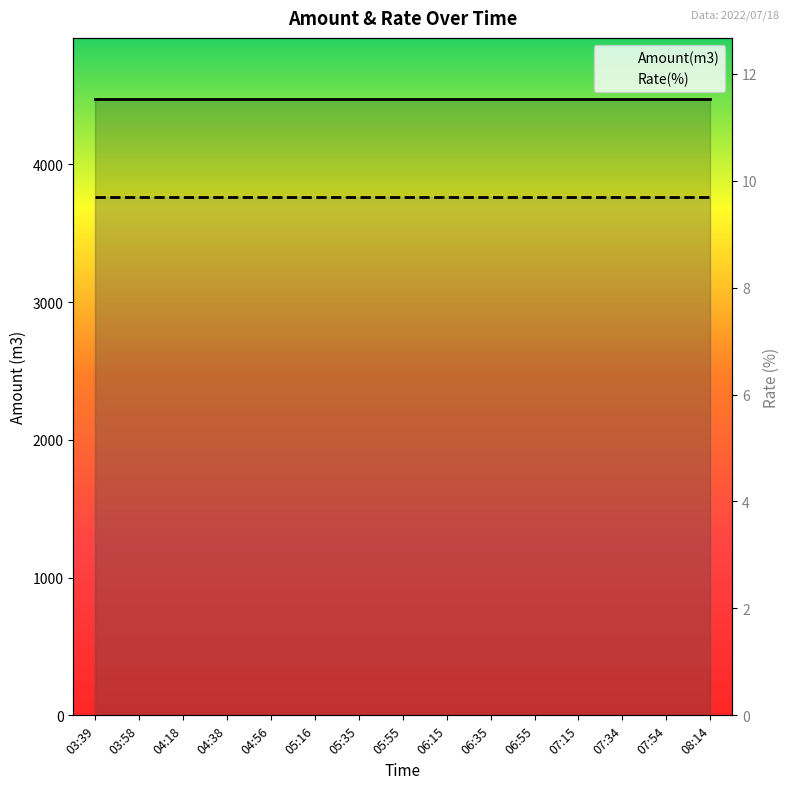

What is the sum of the Amount(m3) values at 06:15 and 03:58?

8942.0